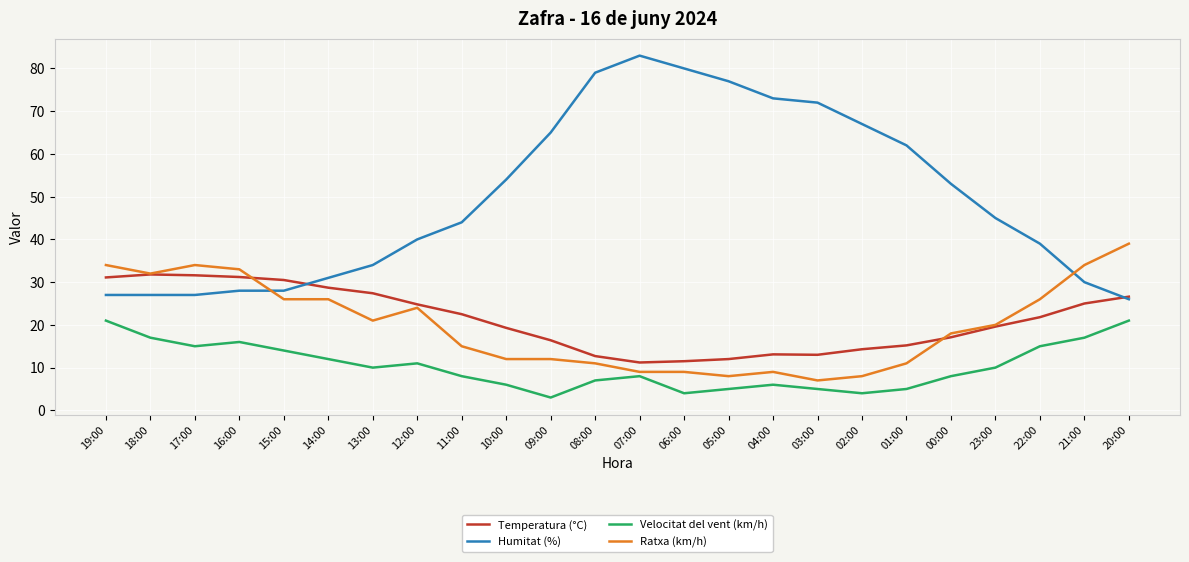

Which label corresponds to the largest value in the chart?

07:00